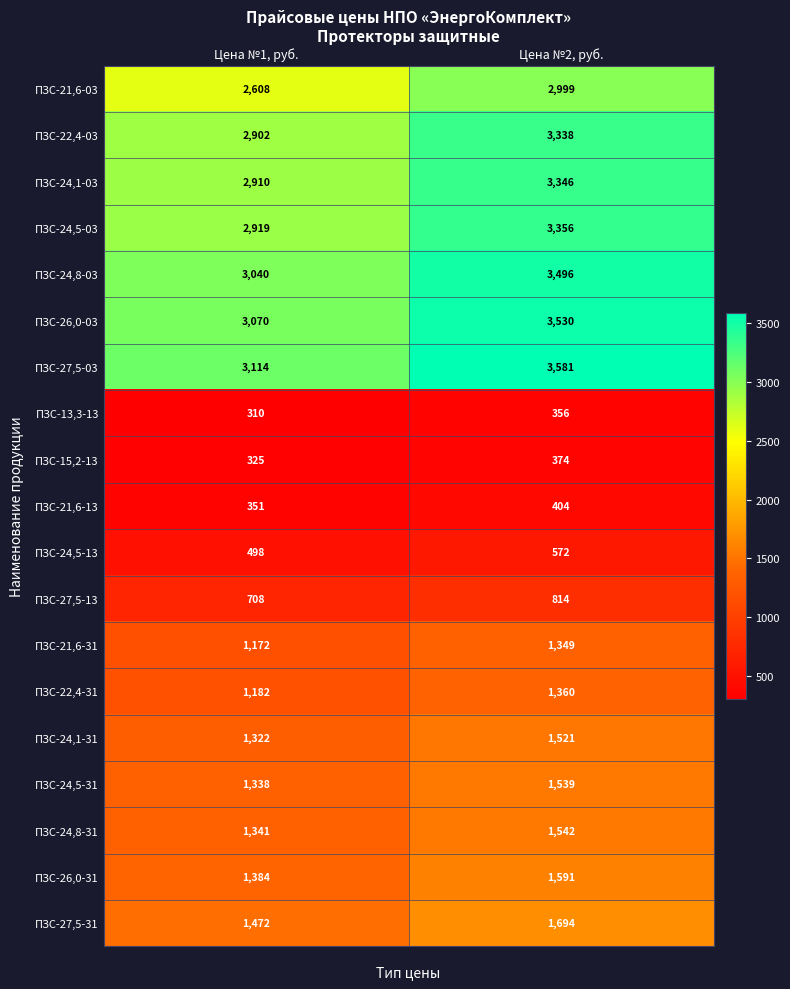

Where is ПЗС-24,8-31 nearest to the value 1441?

Цена №1, руб.